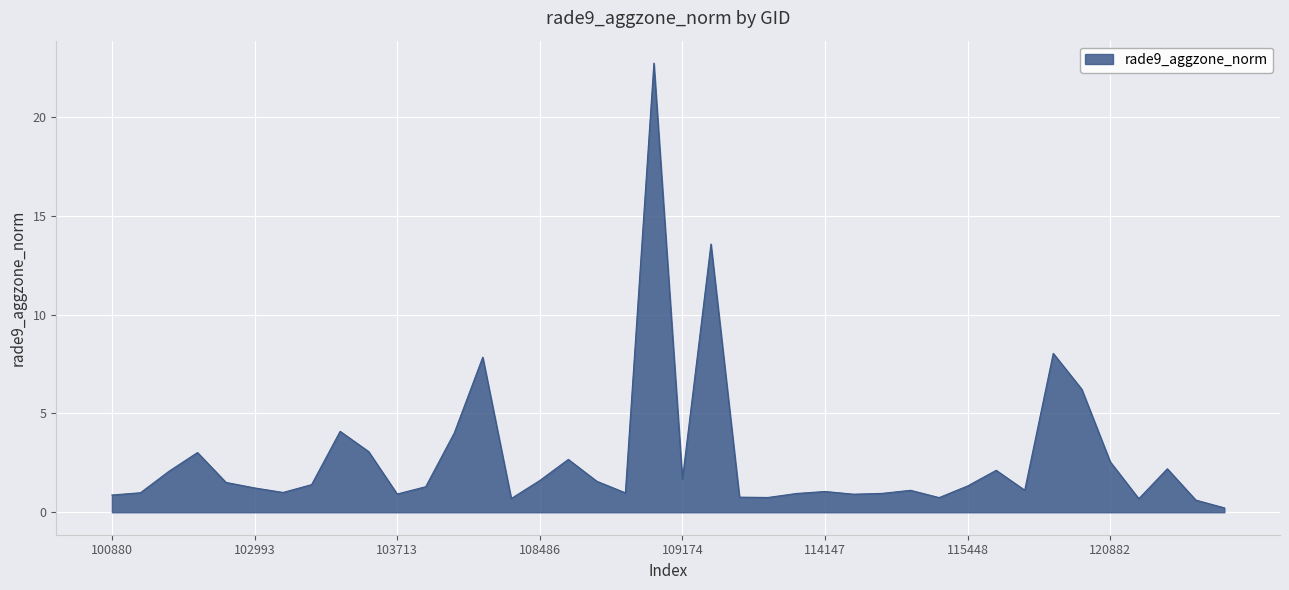

How many lines are shown in the chart?

1